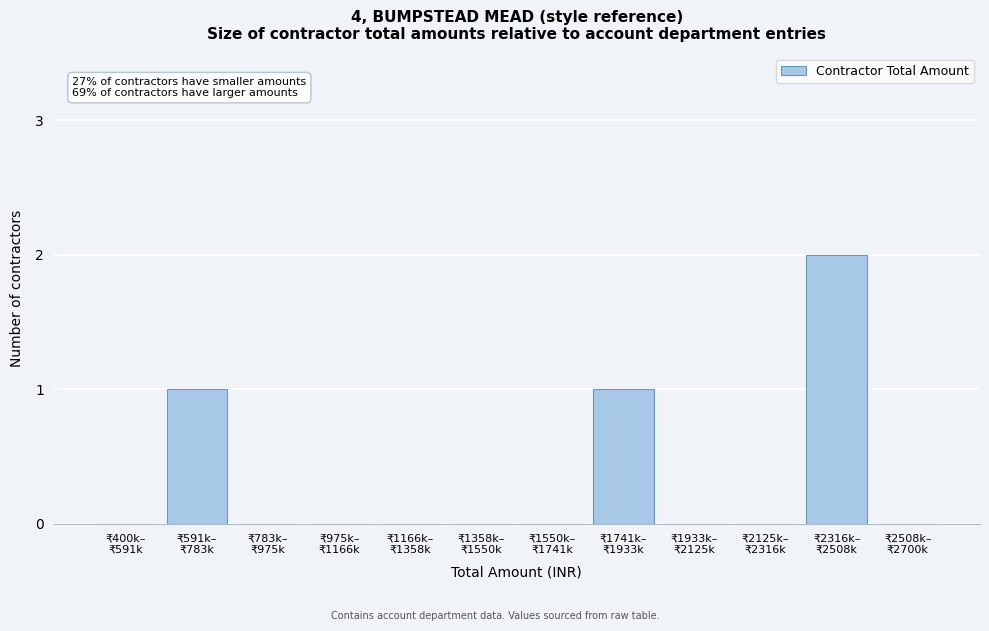

What is the sum of all values?

4